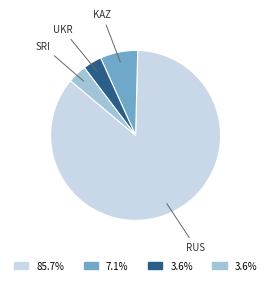

Does any single category account for the majority?

Yes